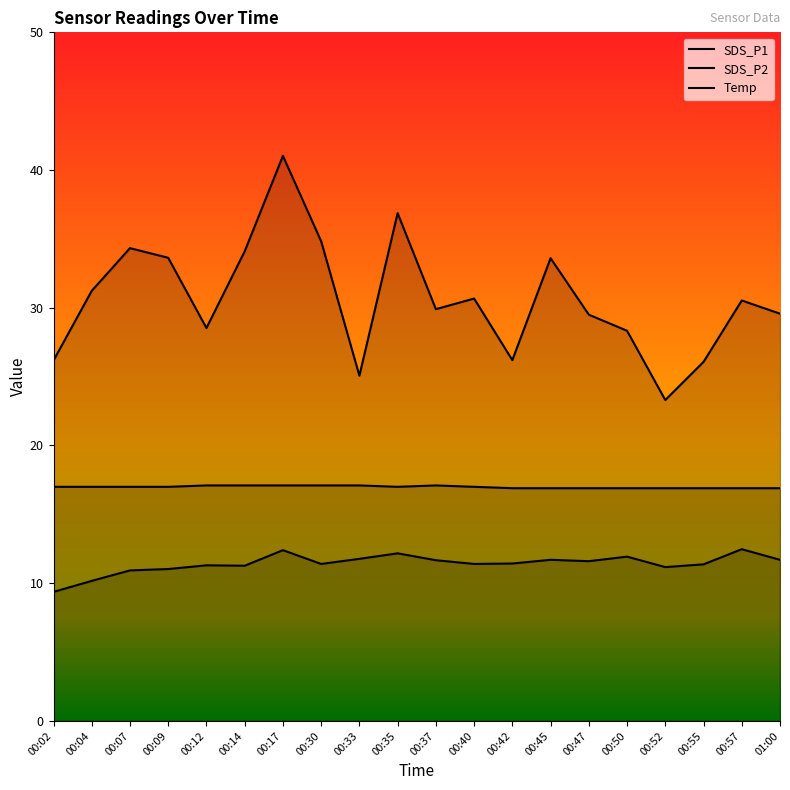

Where does the Temp series first go above 17?

00:12